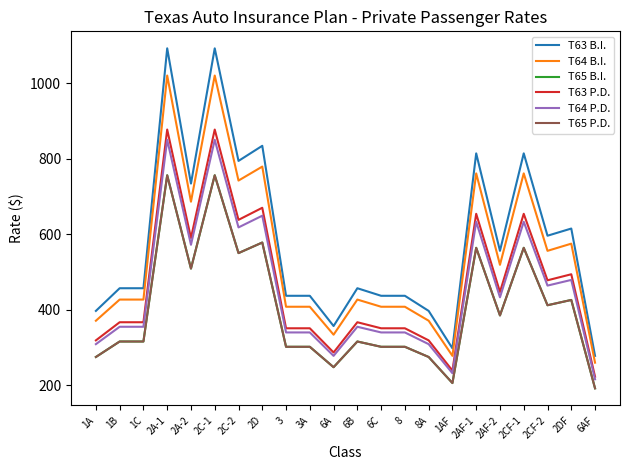

What is the sum of all T63 P.D. values?

10271